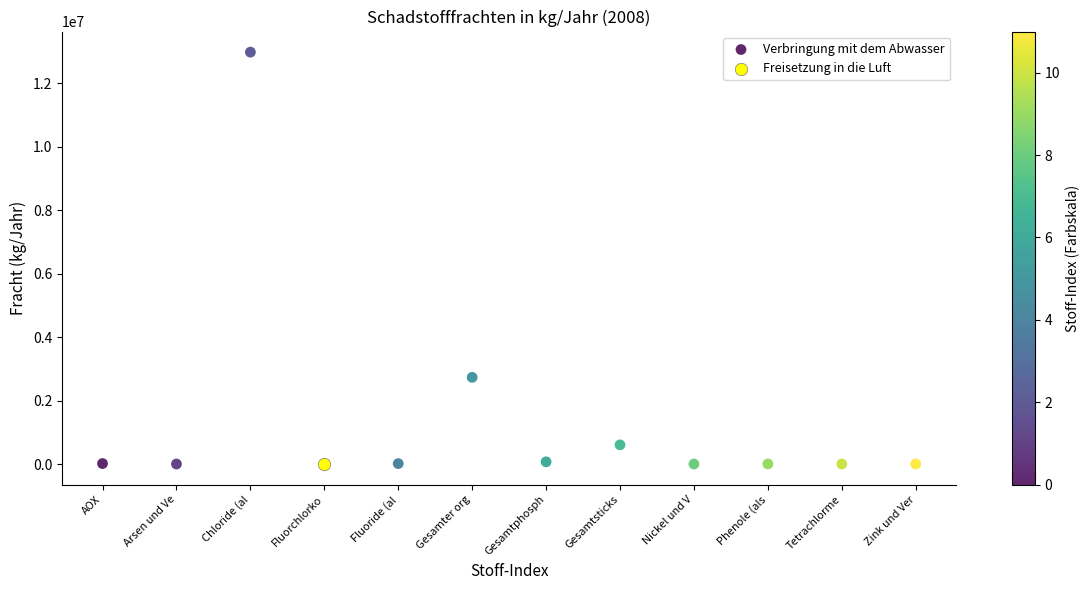

What are all the series names shown in the legend?

Verbringung mit dem Abwasser, Freisetzung in die Luft